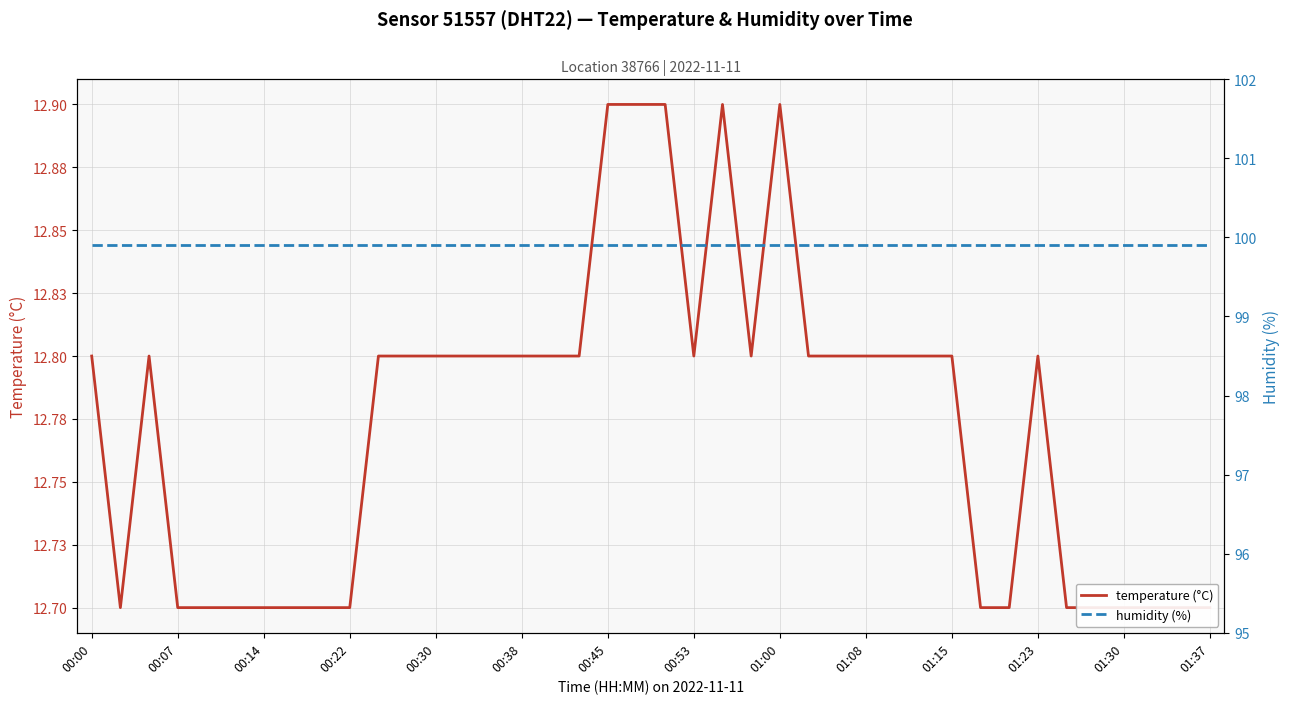

Does the chart display data point markers on the line(s)?

No